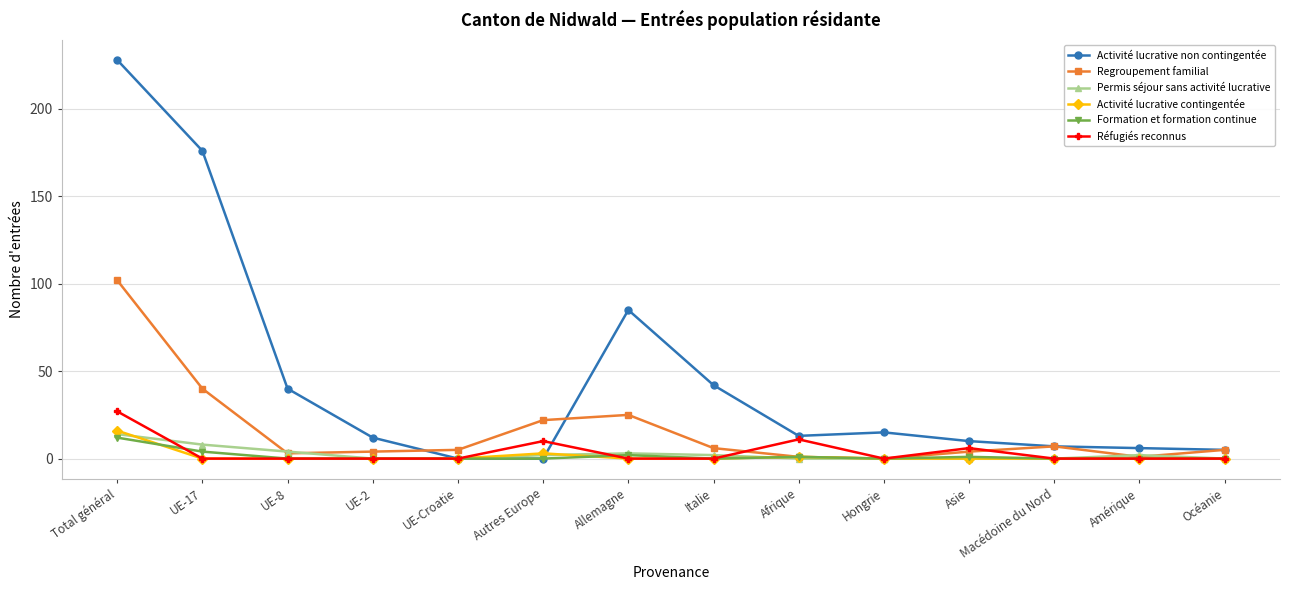

Which series has the widest spread of values?

Activité lucrative non contingentée